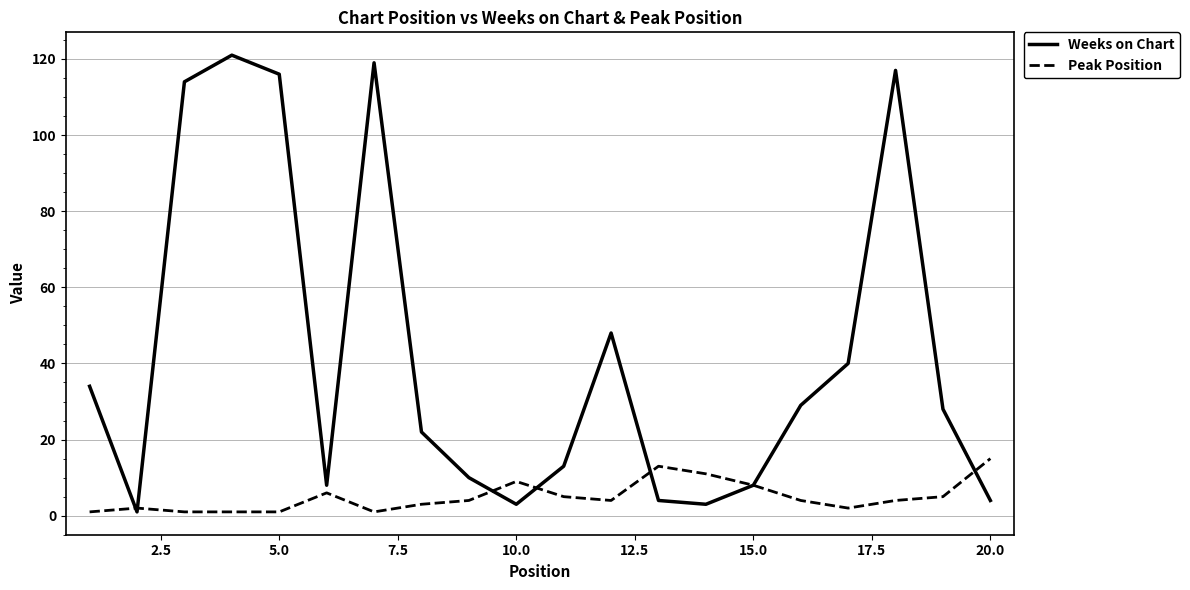

What is the highest value of the Peak Position series?

15